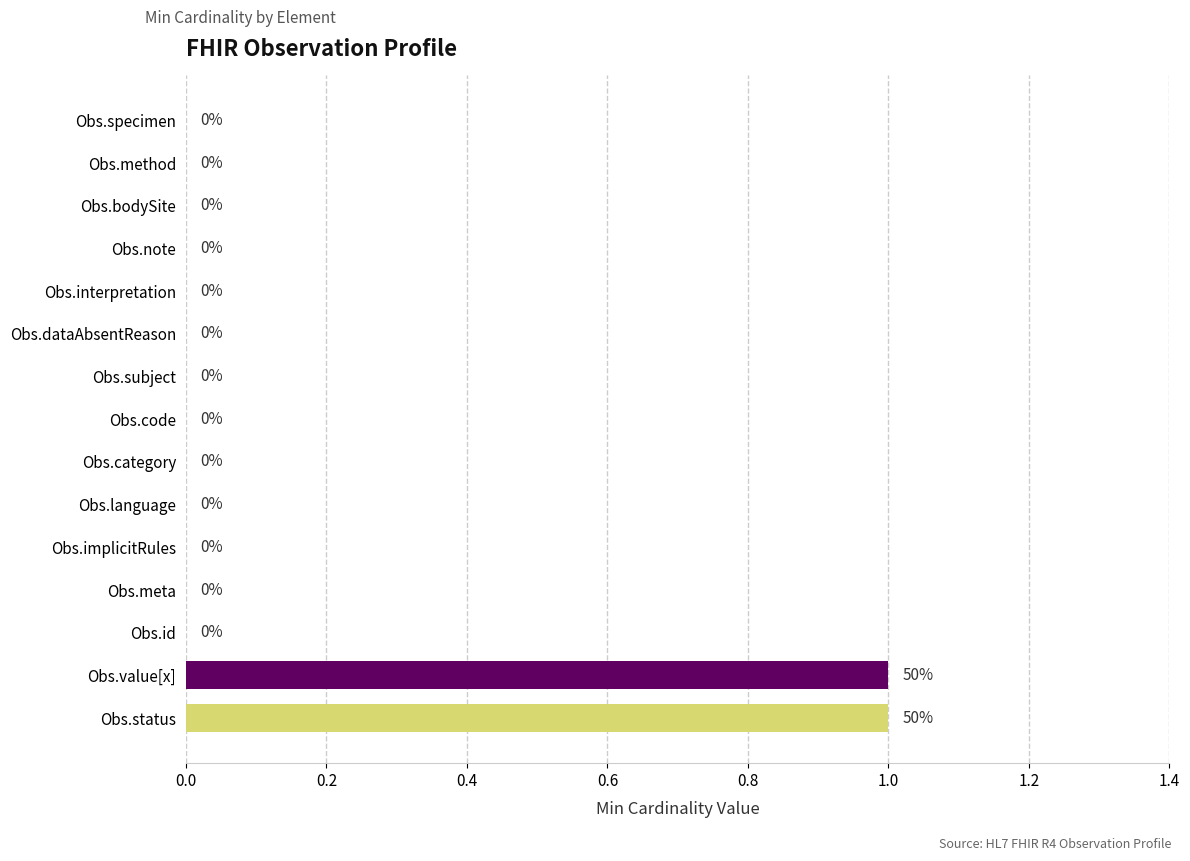

The chart shows a value of 0 at Obs.code. True or false?

True